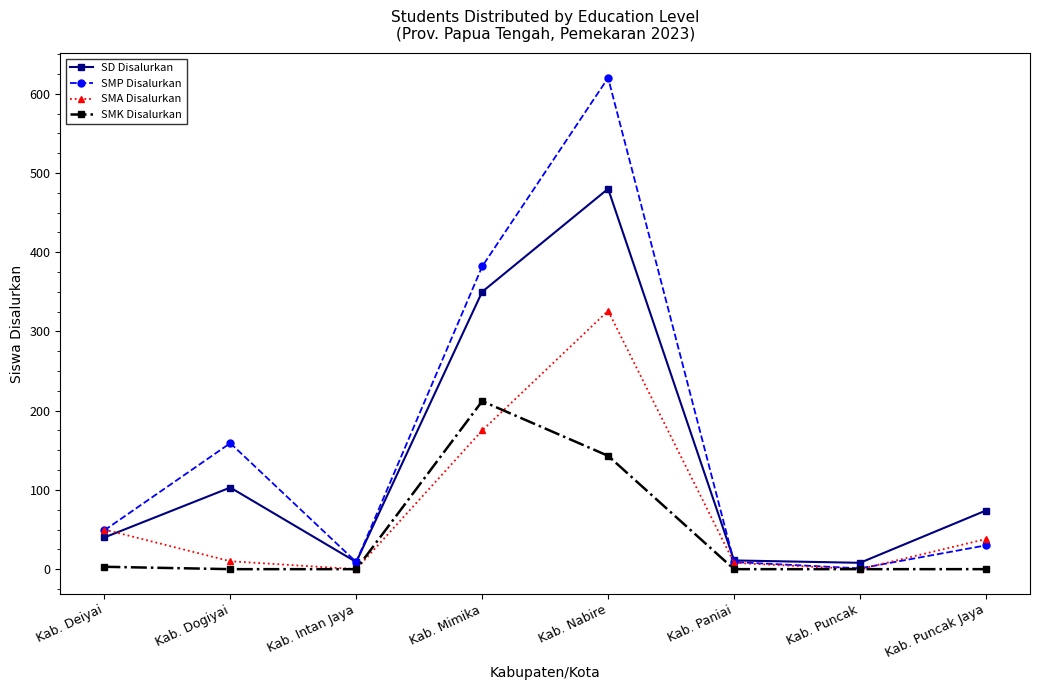

What are all the series names shown in the legend?

SD Disalurkan, SMP Disalurkan, SMA Disalurkan, SMK Disalurkan